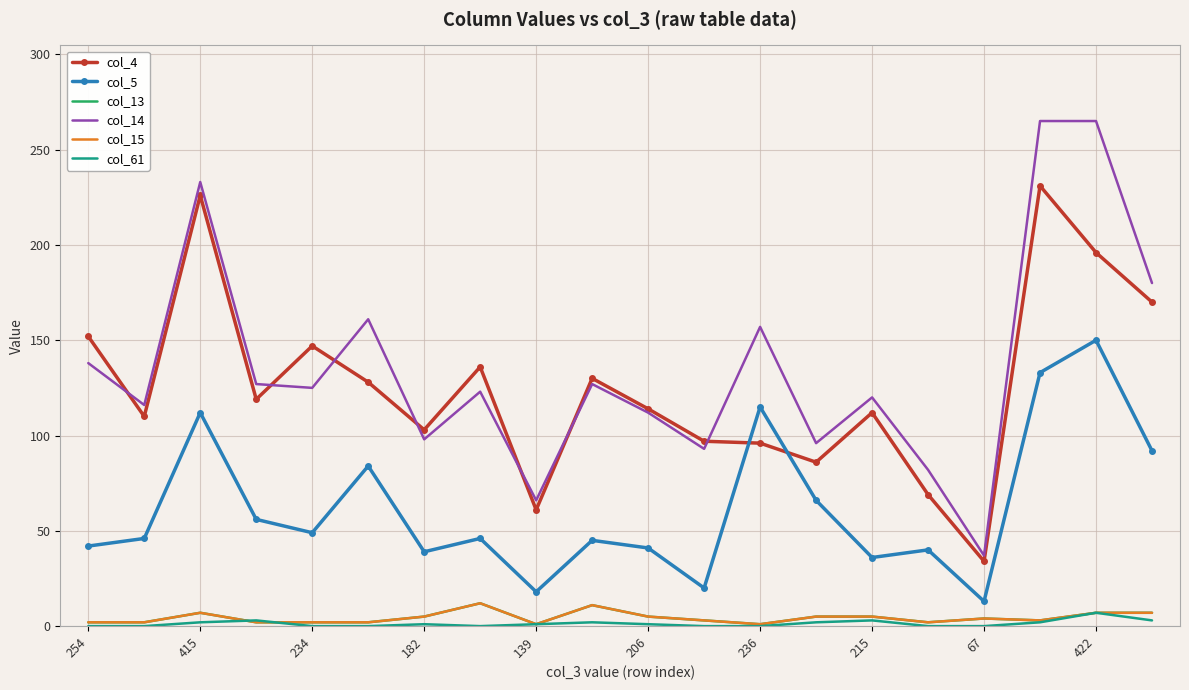

Which series has the largest total across all categories?

col_14